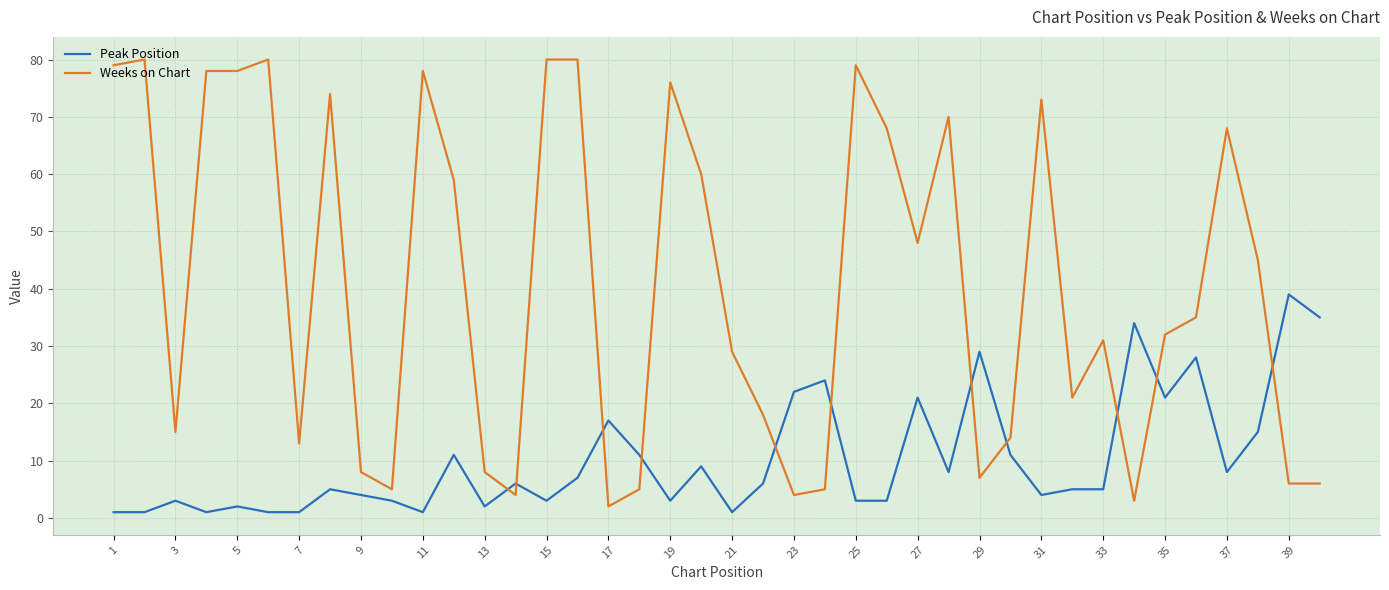

True or false: Peak Position has more than 0 interior local peaks.

True